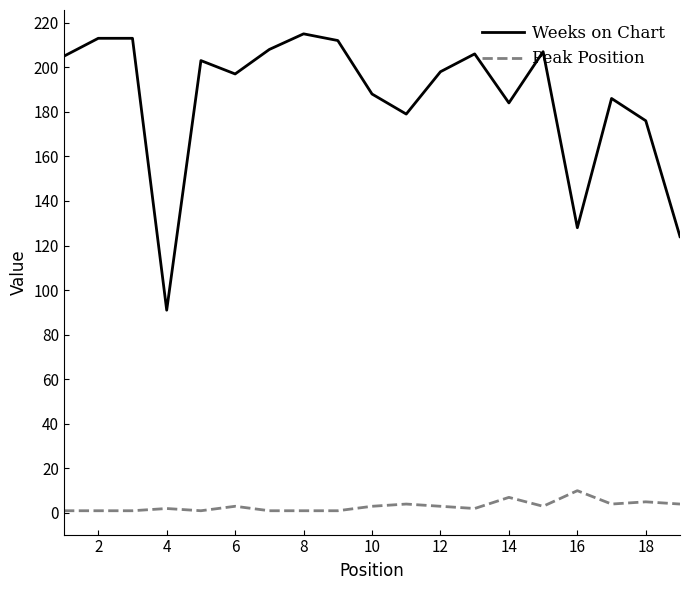

Reading left to right, extract all data points from this chart.

Weeks on Chart: 205	213	213	91	203	197	208	215	212	188	179	198	206	184	207	128	186	176	124
Peak Position: 1	1	1	2	1	3	1	1	1	3	4	3	2	7	3	10	4	5	4